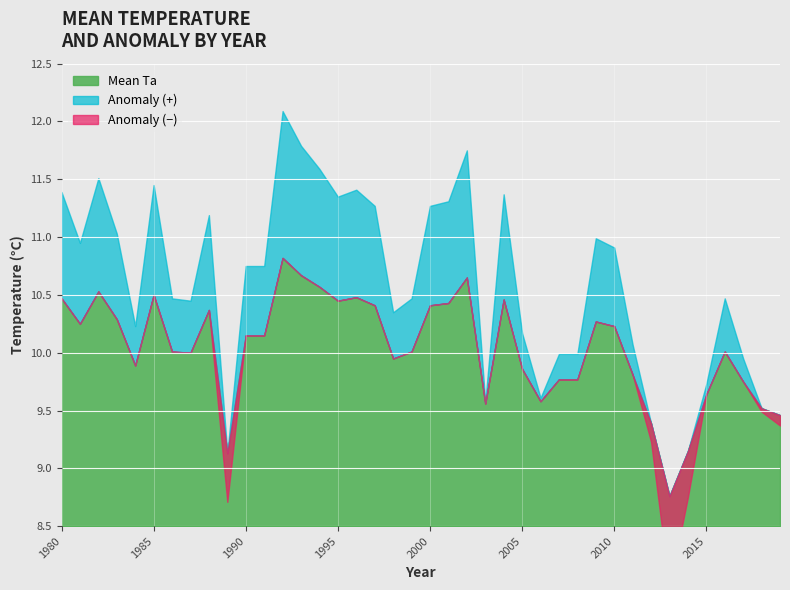

Reading left to right, transcribe all the data shown in this chart.

Mean Ta: 1980=10.5	1981=10.2	1982=10.5	1983=10.3	1984=9.9	1985=10.5	1986=10.0	1987=10.0	1988=10.4	1989=9.1	1990=10.2	1991=10.2	1992=10.8	1993=10.7	1994=10.6	1995=10.4	1996=10.5	1997=10.4	1998=9.9	1999=10.0	2000=10.4	2001=10.4	2002=10.7	2003=9.6	2004=10.5	2005=9.9	2006=9.6	2007=9.8	2008=9.8	2009=10.3	2010=10.2	2011=9.8	2012=9.4	2013=8.8	2014=9.2	2015=9.6	2016=10.0	2017=9.8	2018=9.5	2019=9.5
Anomaly: 1980=0.9	1981=0.7	1982=1.0	1983=0.7	1984=0.3	1985=0.9	1986=0.5	1987=0.5	1988=0.8	1989=-0.4	1990=0.6	1991=0.6	1992=1.3	1993=1.1	1994=1.0	1995=0.9	1996=0.9	1997=0.9	1998=0.4	1999=0.5	2000=0.9	2001=0.9	2002=1.1	2003=0.0	2004=0.9	2005=0.3	2006=0.0	2007=0.2	2008=0.2	2009=0.7	2010=0.7	2011=0.3	2012=-0.2	2013=-0.8	2014=-0.4	2015=0.1	2016=0.5	2017=0.2	2018=-0.0	2019=-0.1